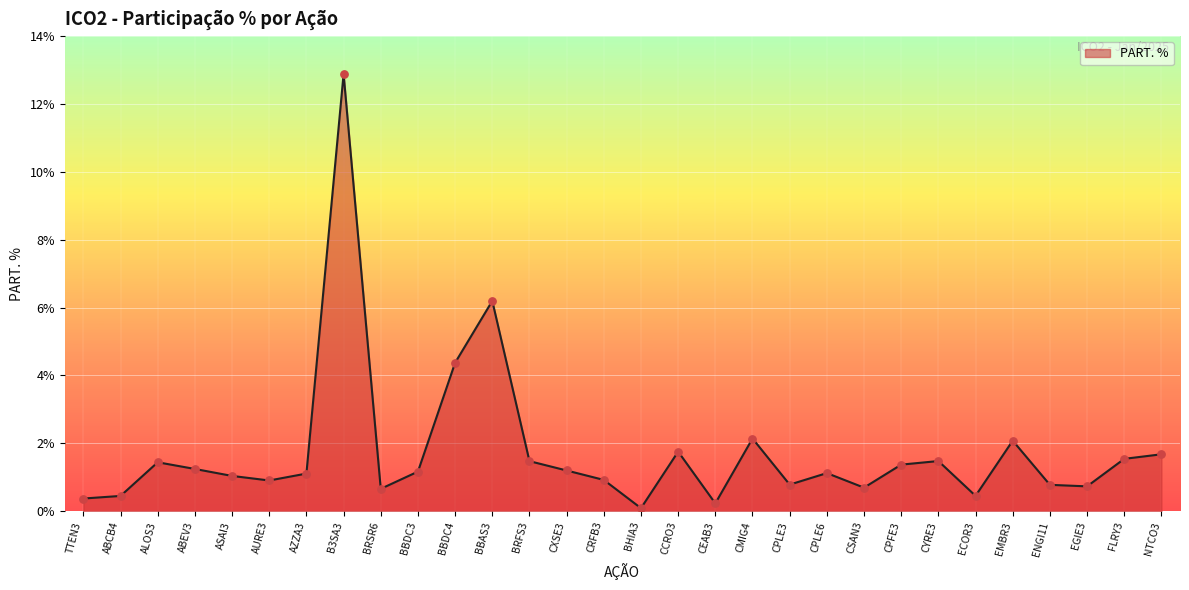

What is the change in value from B3SA3 to ENGI11?

-12.1